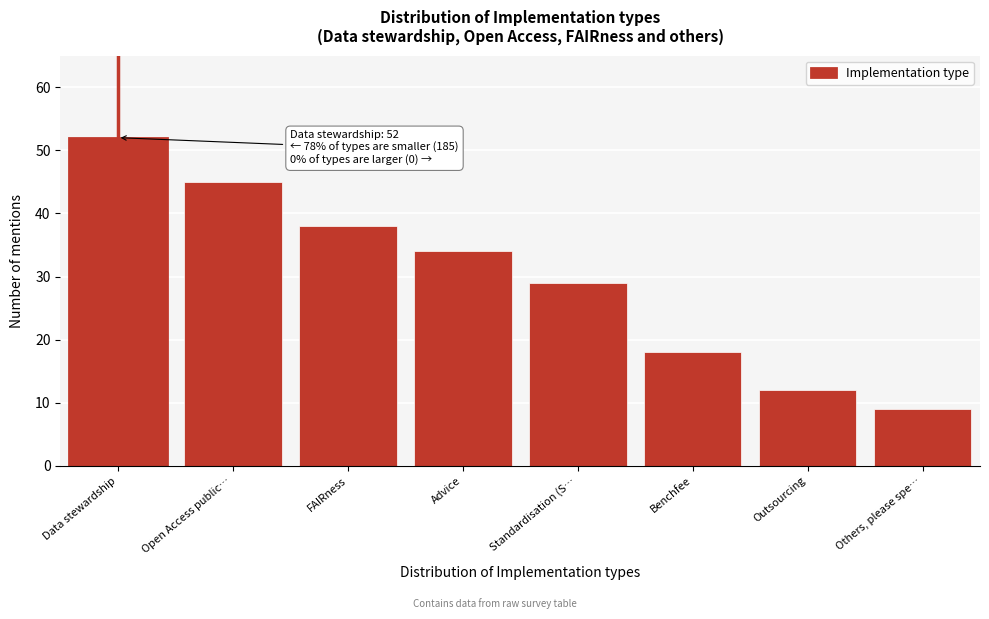

Reading right to left, list all the values displayed in this chart.

Others, please spe…=9	Outsourcing=12	Benchfee=18	Standardisation (S…=29	Advice=34	FAIRness=38	Open Access public…=45	Data stewardship=52